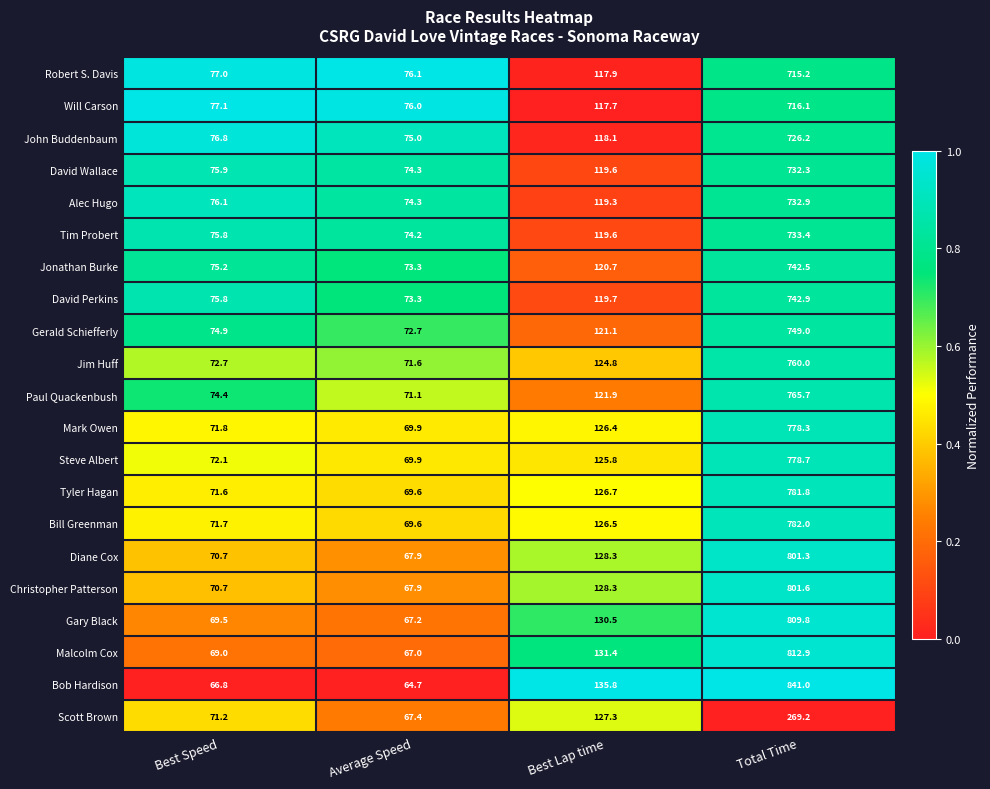

Between Best Speed and Total Time, which series saw the biggest shift?

Bob Hardison